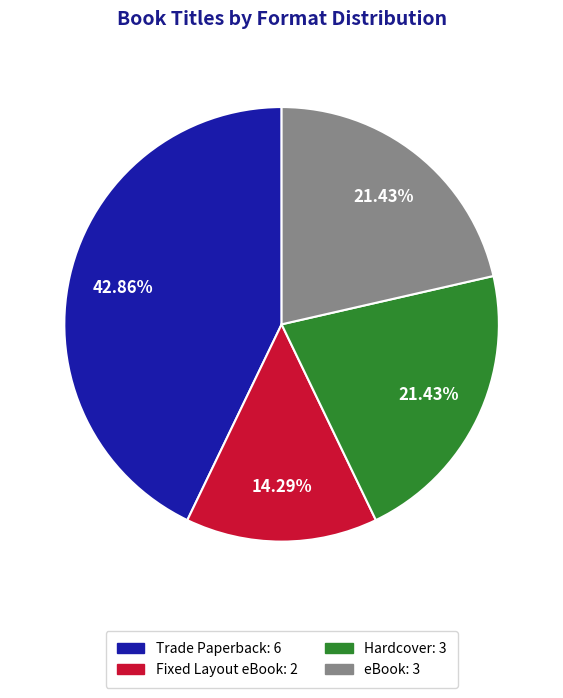

How many slices are in this pie chart?

4